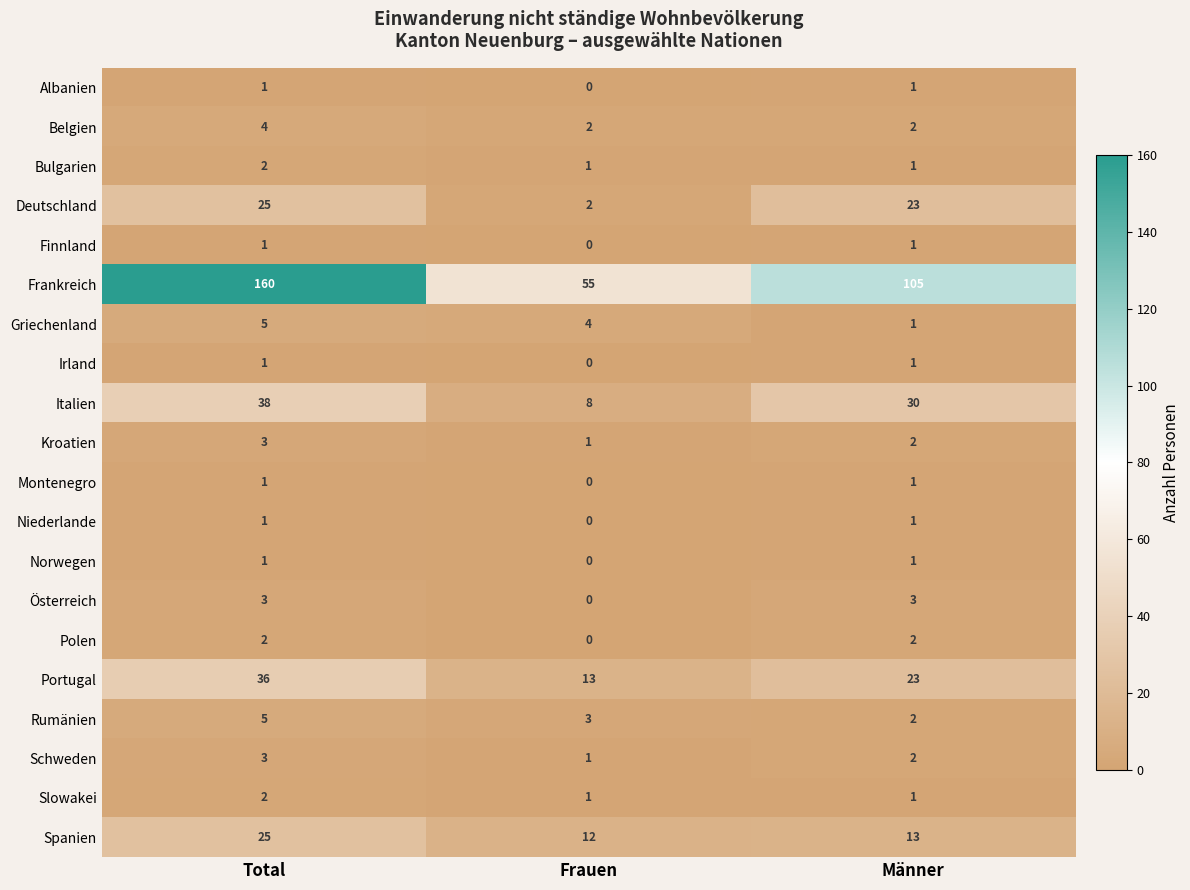

Rank the categories by Spanien value from highest to lowest.

Total, Männer, Frauen